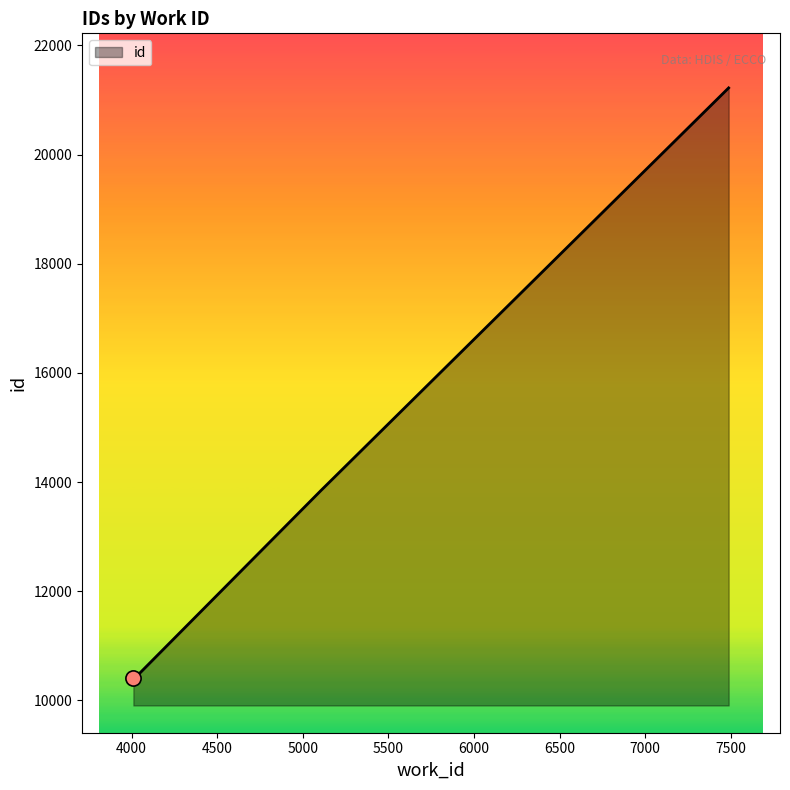

What is the change in value from 5106 to 7487?

+7376